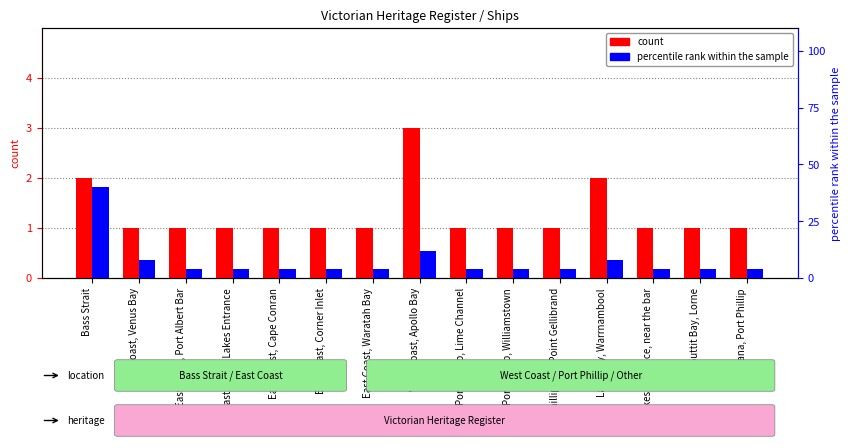

What is the label of the 14th bar from the right?

East Coast, Venus Bay